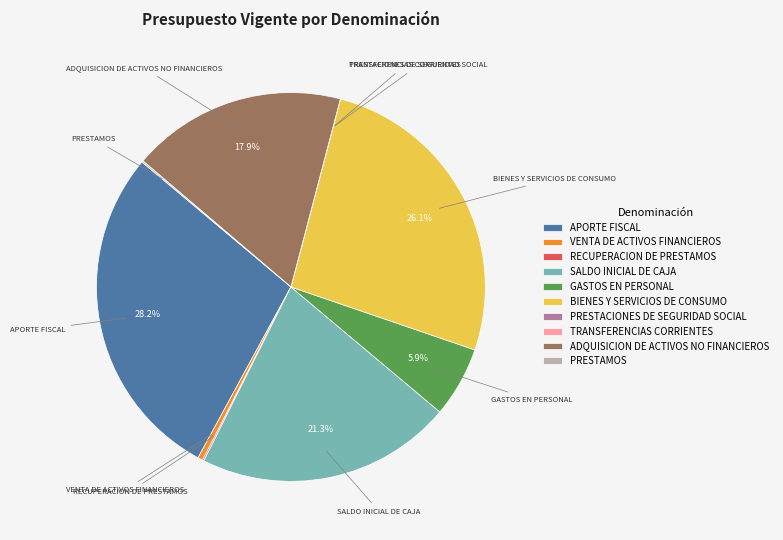

Which category has the biggest portion of the pie?

APORTE FISCAL